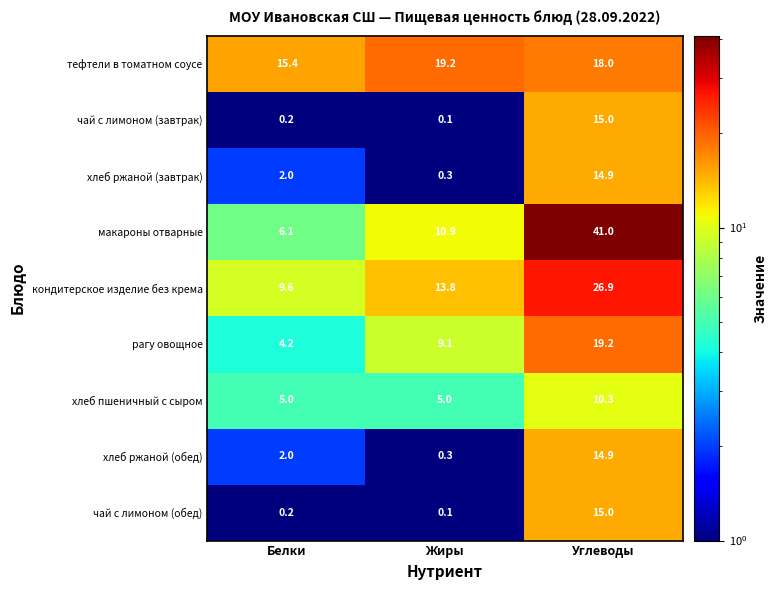

Which series has the largest total across all categories?

макароны отварные